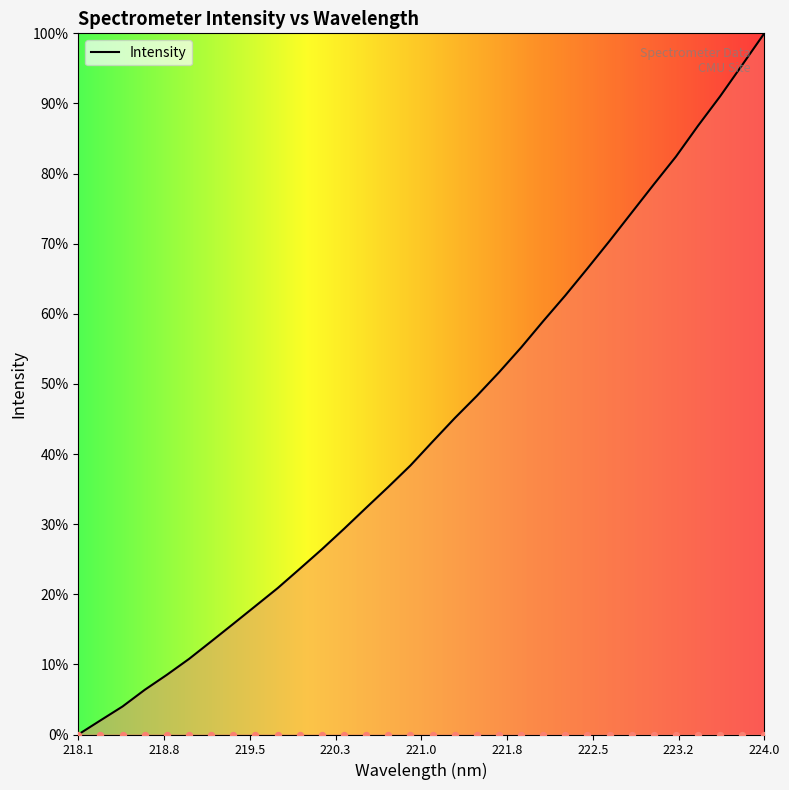

Which has a higher value, 220.5444 or 219.9712?

220.5444